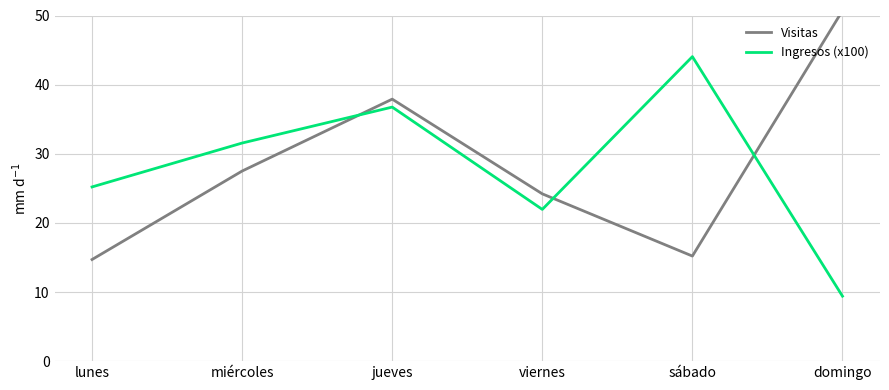

How many values in the Visitas series are below 27?

3